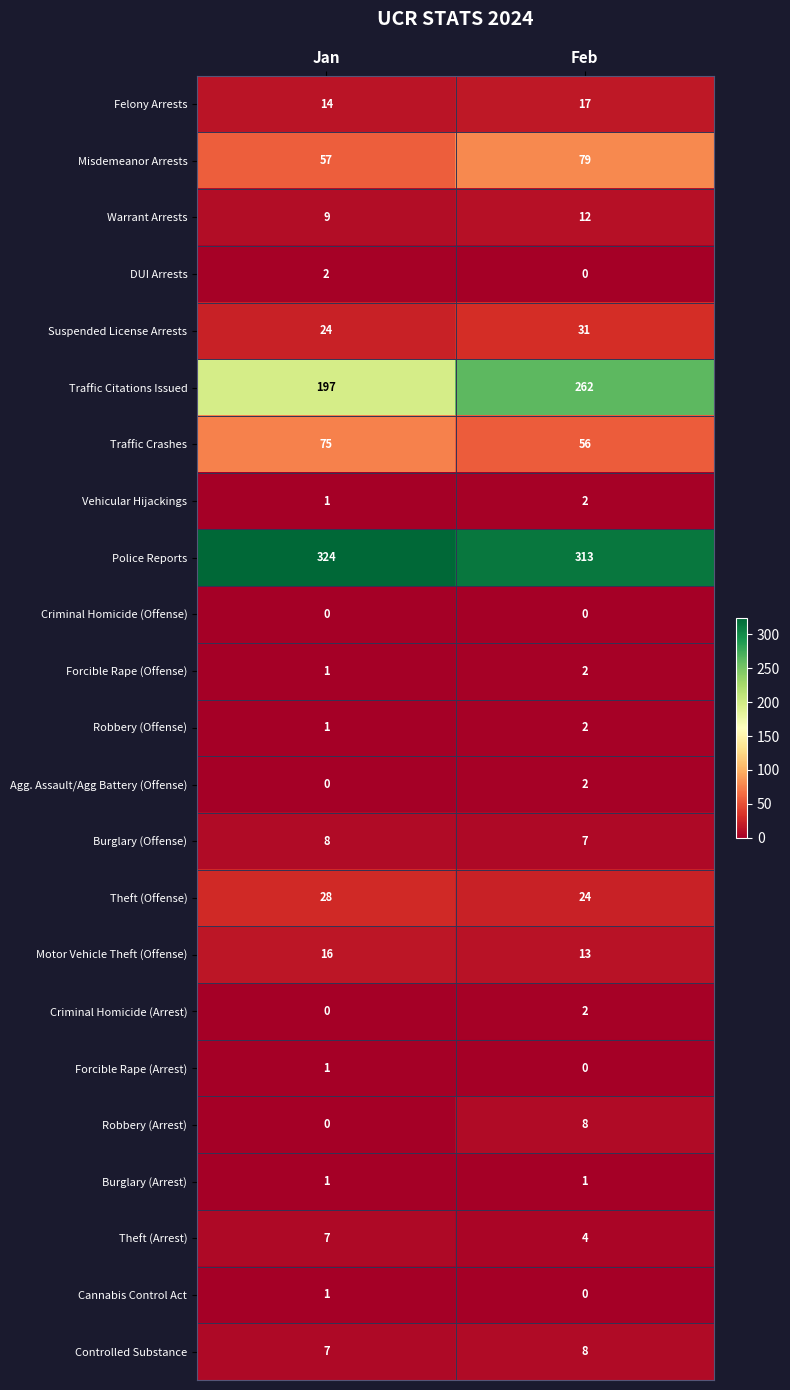

At which category is the sum across all series the highest?

Feb